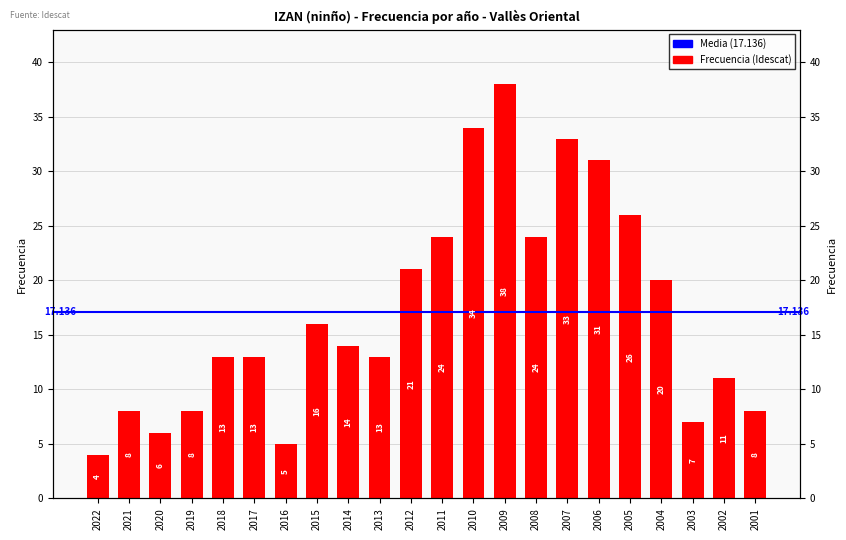

Approximately how many times larger is the value at 2002 compared to 2006?

0.4